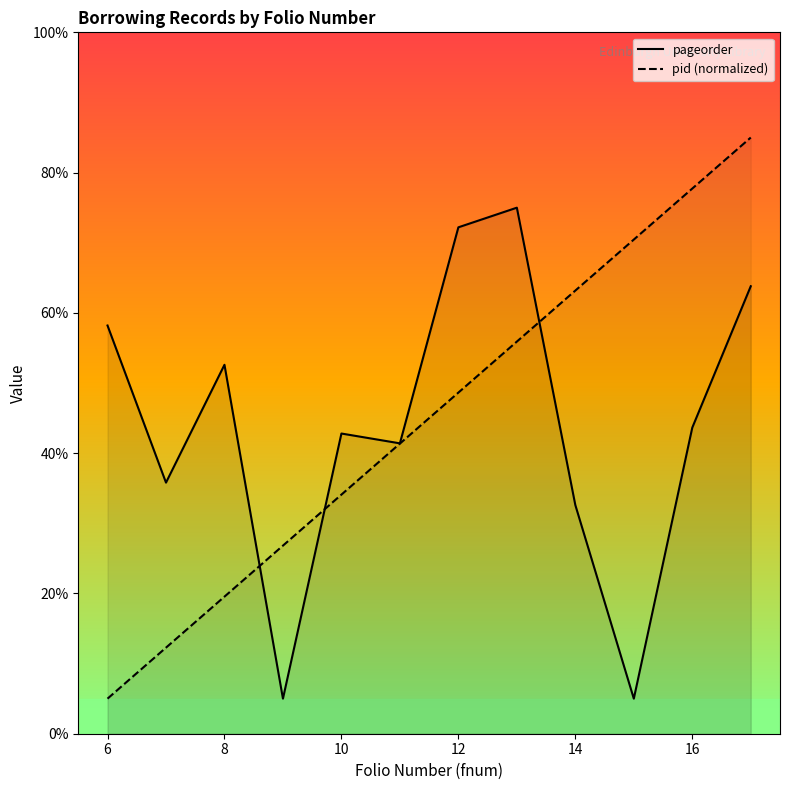

The value of pageorder at 6 is 77.9. True or false?

False